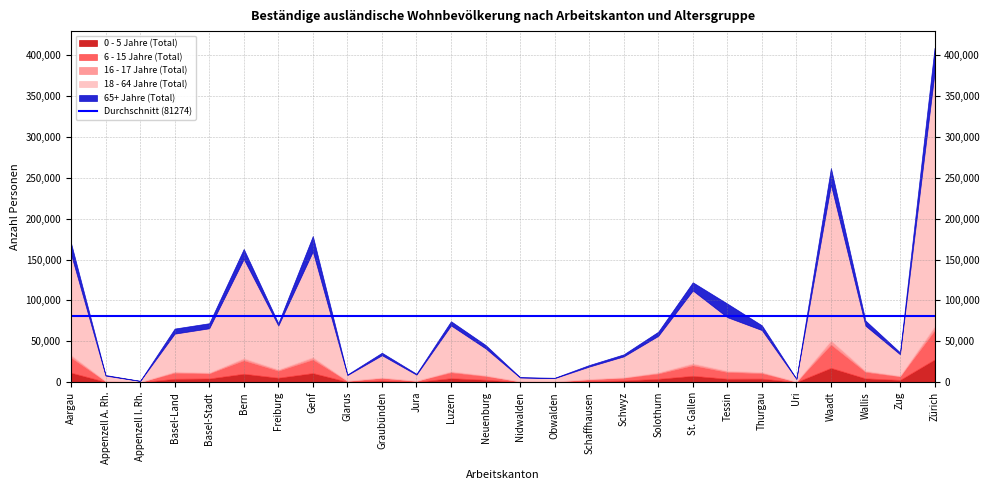

Which series has the largest total across all categories?

18 - 64 Jahre (Total)